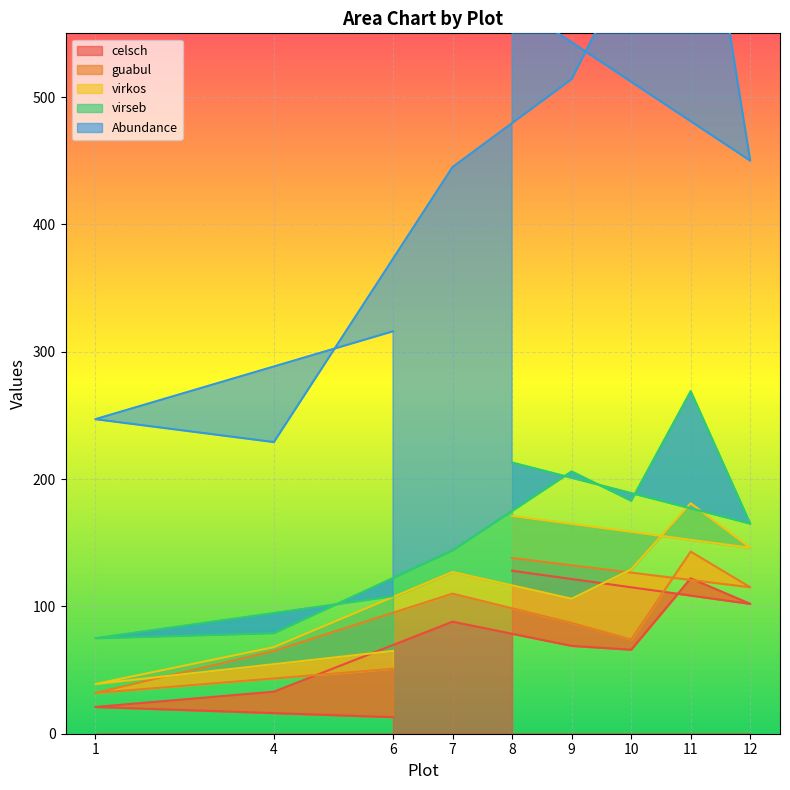

The value of virkos at 12 is 20. True or false?

False